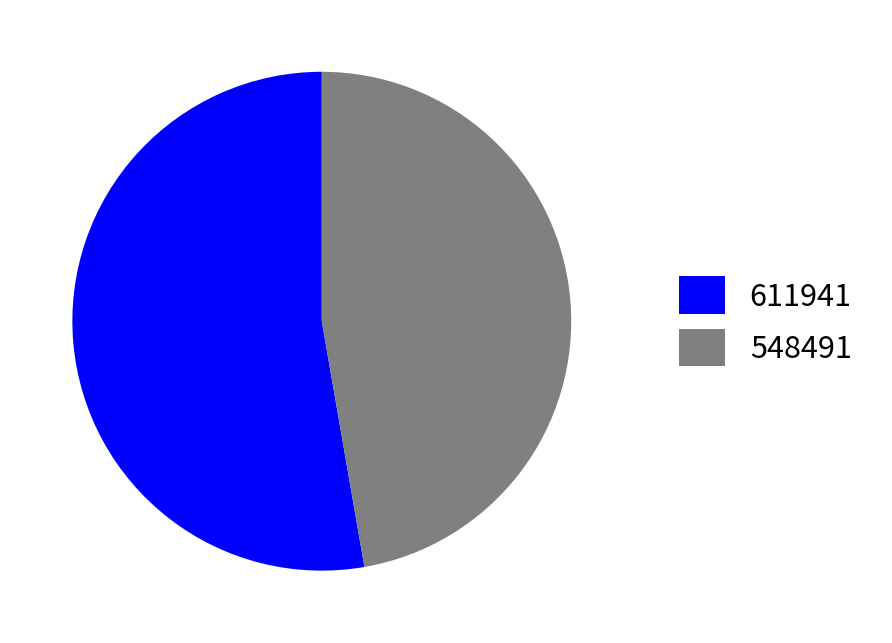

How many slices are in this pie chart?

2